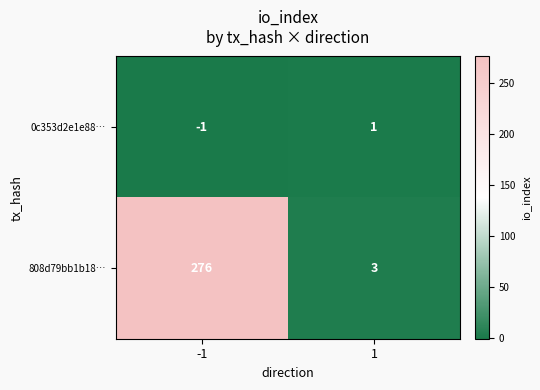

Which series changed the most between -1 and 1?

808d79bb1b18…